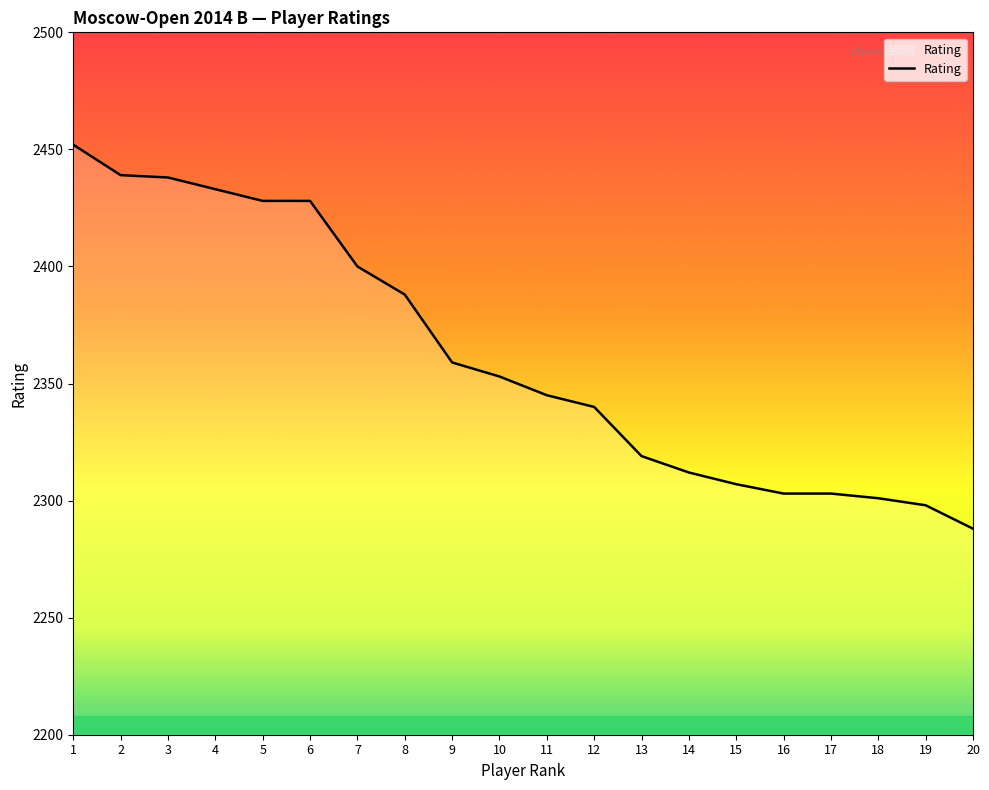

Where is the data nearest to the value 2370?

9